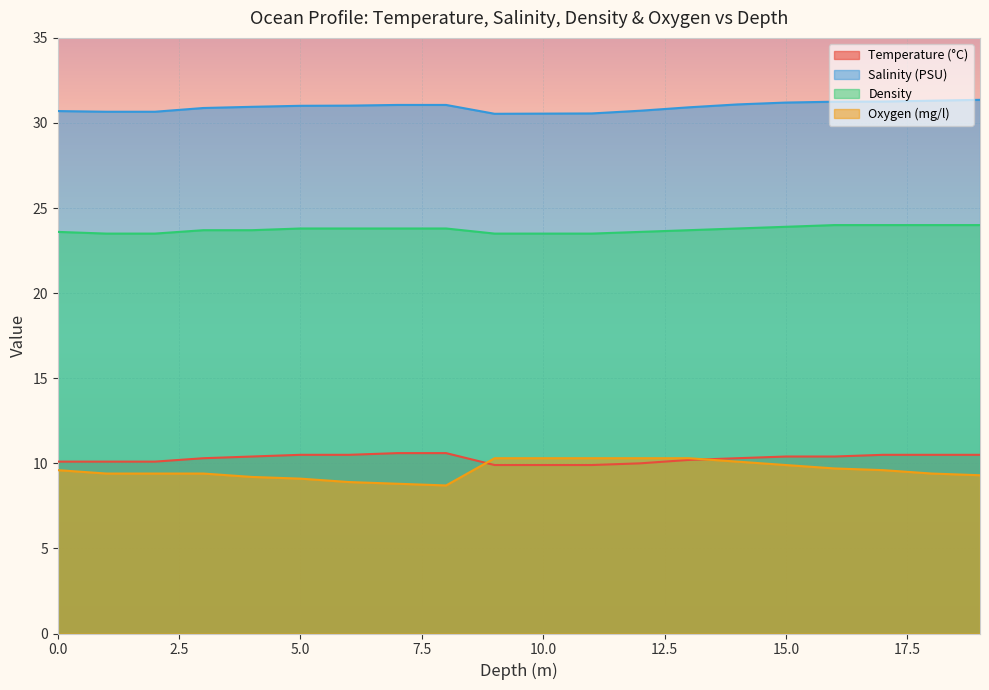

Which series changed the most between 7 and 14?

Oxygen (mg/l)